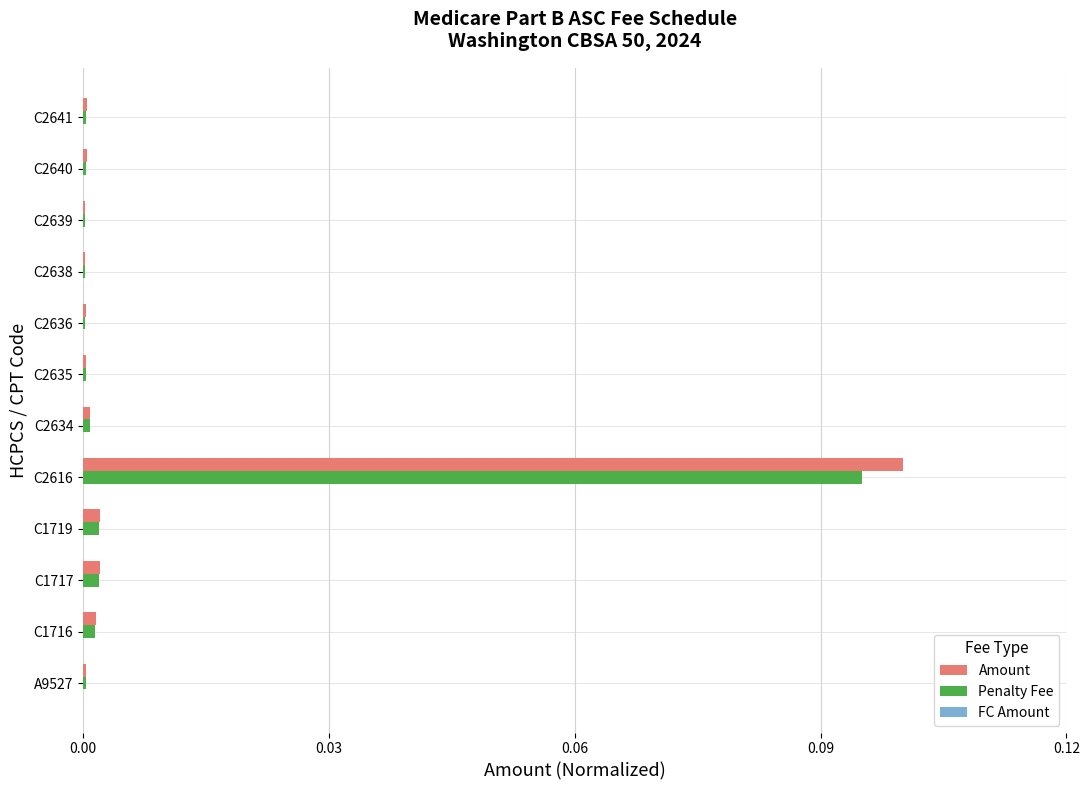

Is it true that Penalty Fee equals 0.0 at C1716?

True